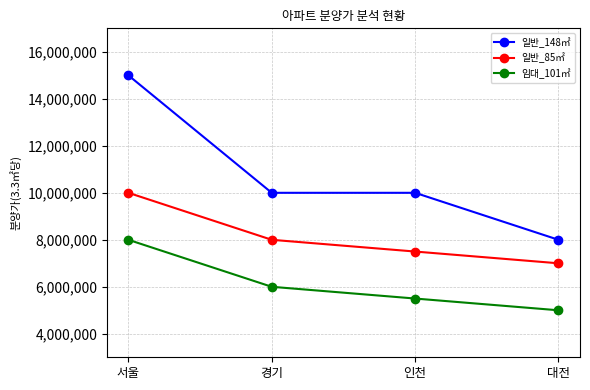

At 서울, list the series in order from largest to smallest.

일반_148㎡, 일반_85㎡, 임대_101㎡